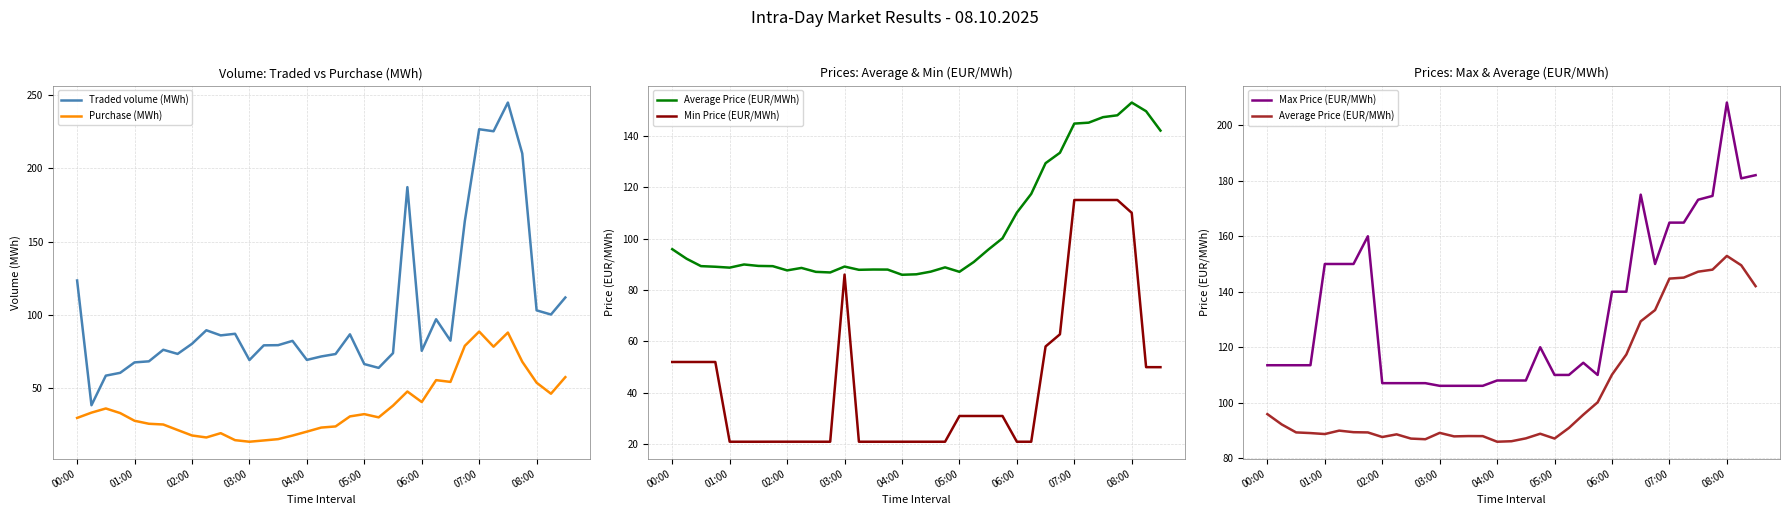

Is this an area chart (filled region under the line)?

No